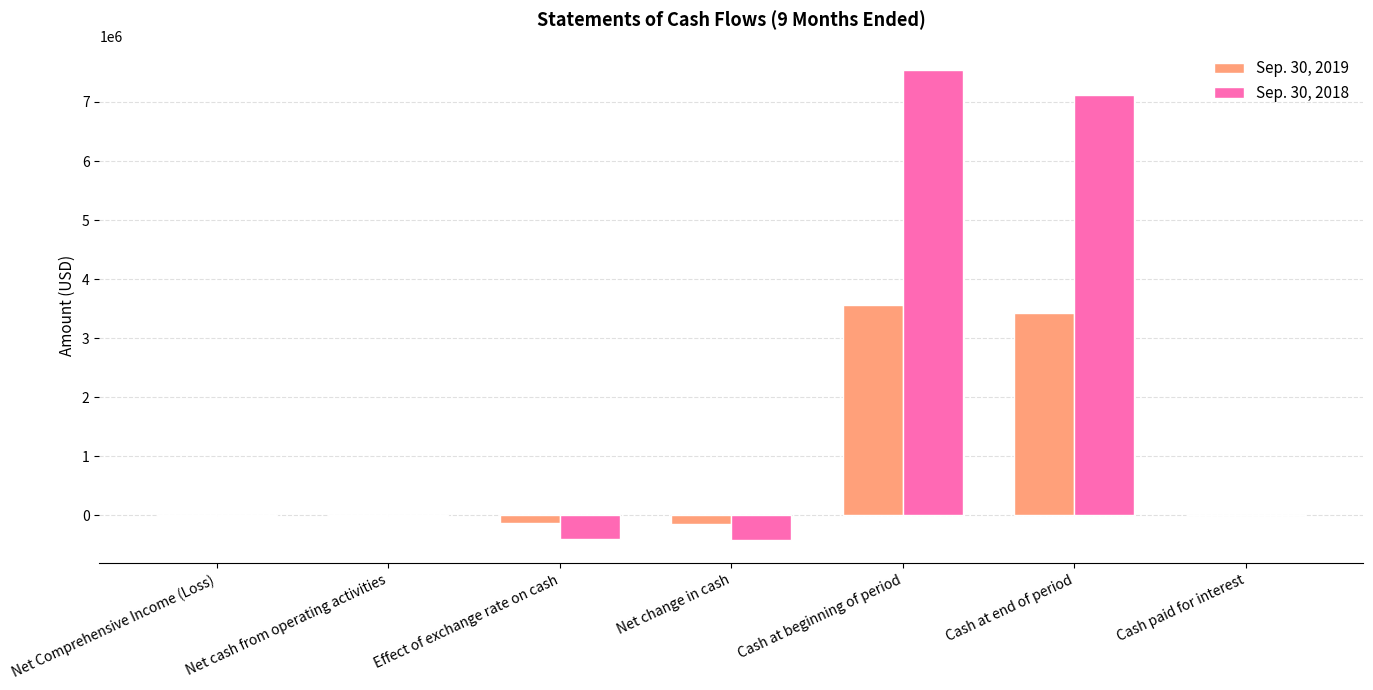

Which series has the largest range (max minus min)?

Sep. 30, 2018